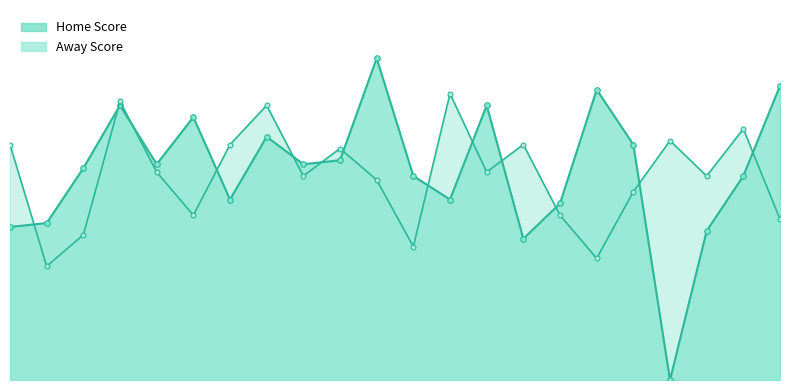

True or false: Away Score and Home Score cross at least once.

True